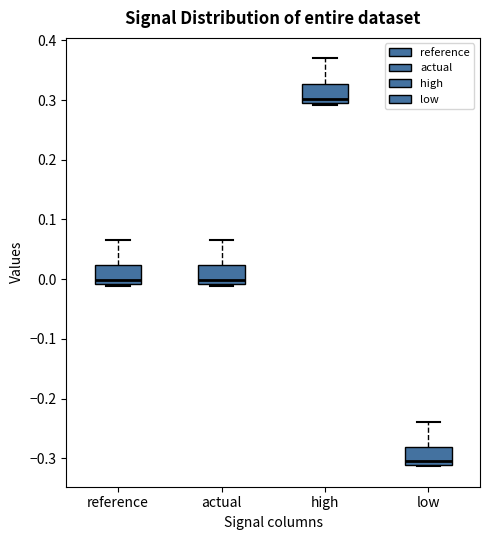

Where is the upper edge of the box for reference on the y-axis? The values are not printed on the chart, so give them approximately, as read against the axis.

0.02